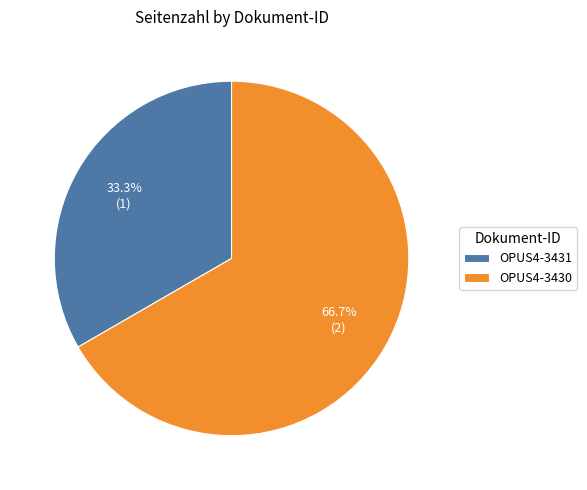

What portion of the pie excludes OPUS4-3430?

33.3%